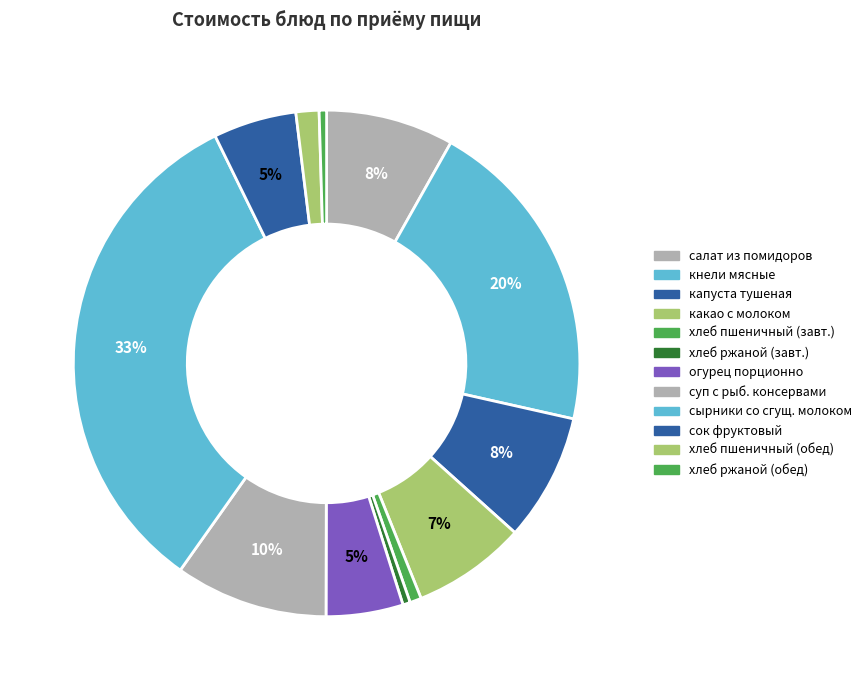

The сок фруктовый slice represents 15% of the pie. True or false?

False